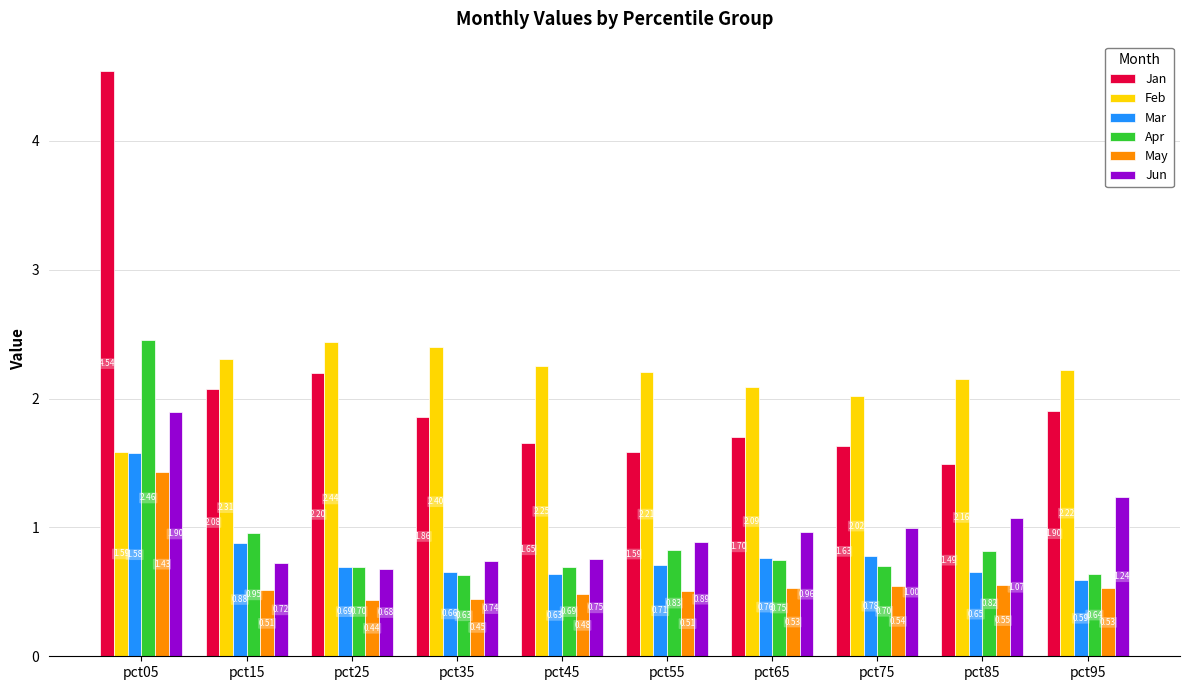

Which series has the largest total across all categories?

Feb